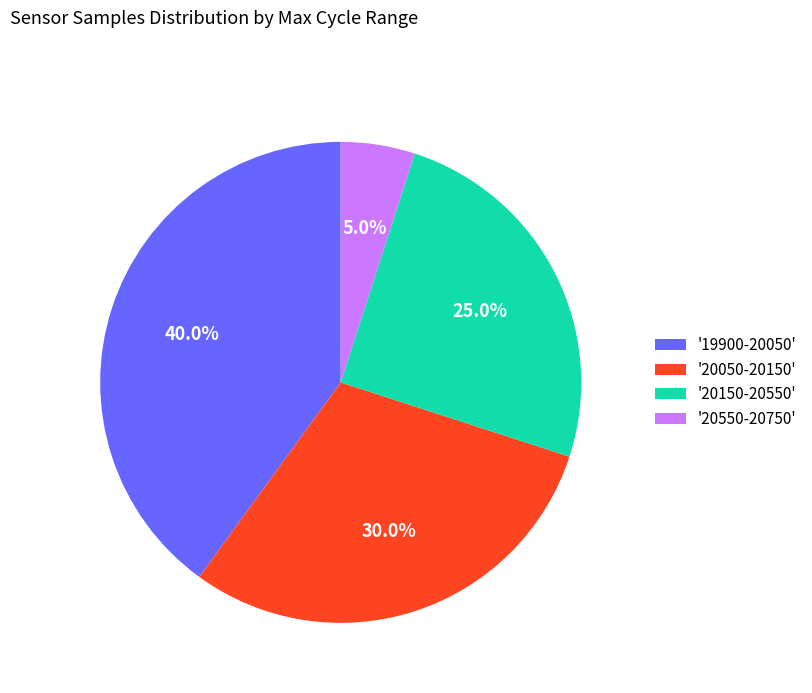

What is the ratio of the value at '20150-20550' to the value at '20050-20150'?

0.8